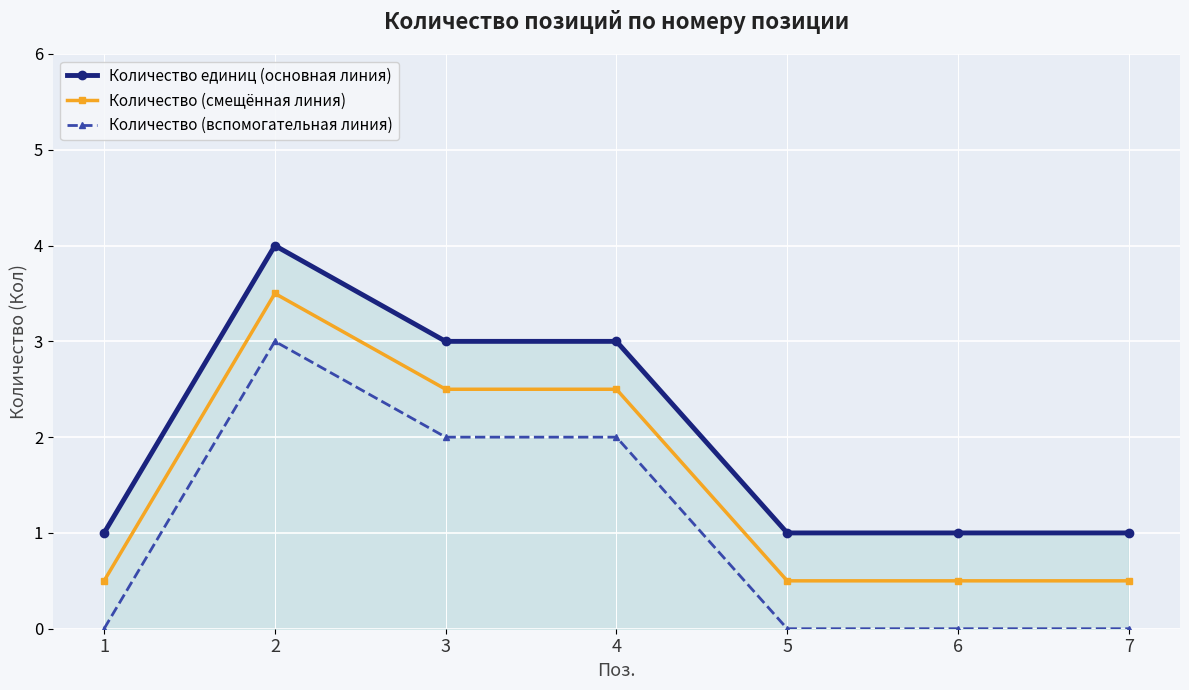

What are all the series names shown in the legend?

Количество единиц (основная линия), Количество (смещённая линия), Количество (вспомогательная линия)